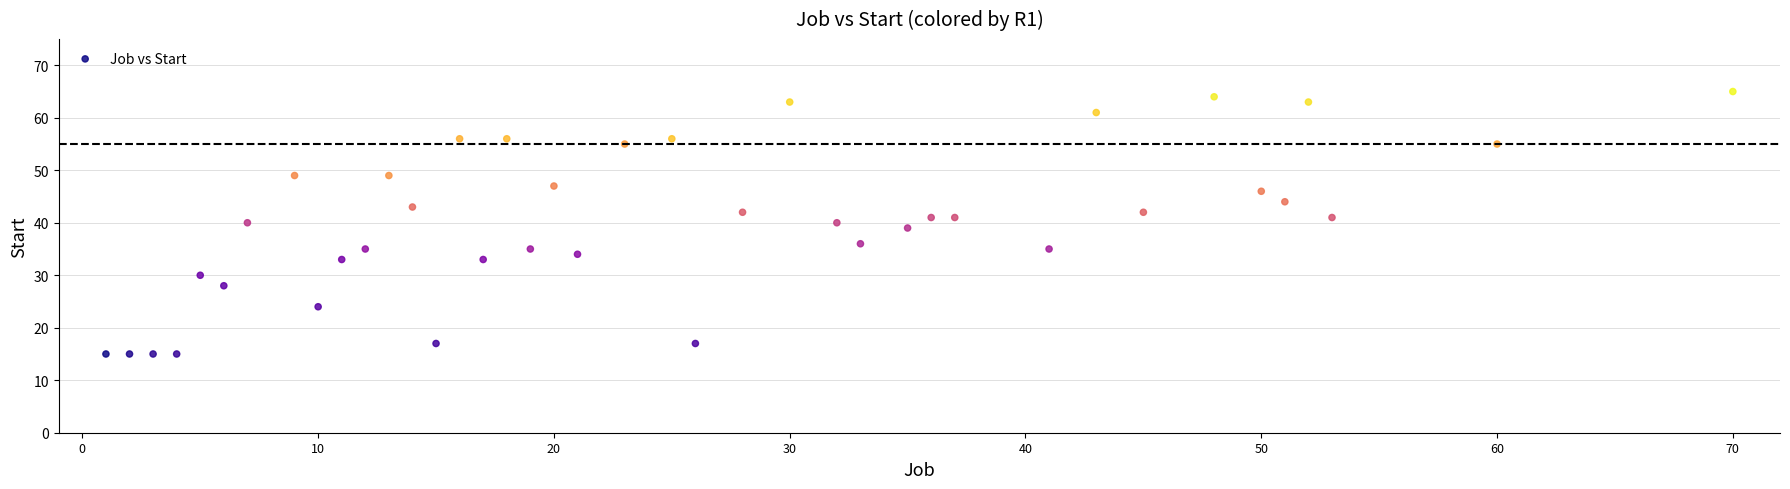

What is the range of X values (max minus min)?

69